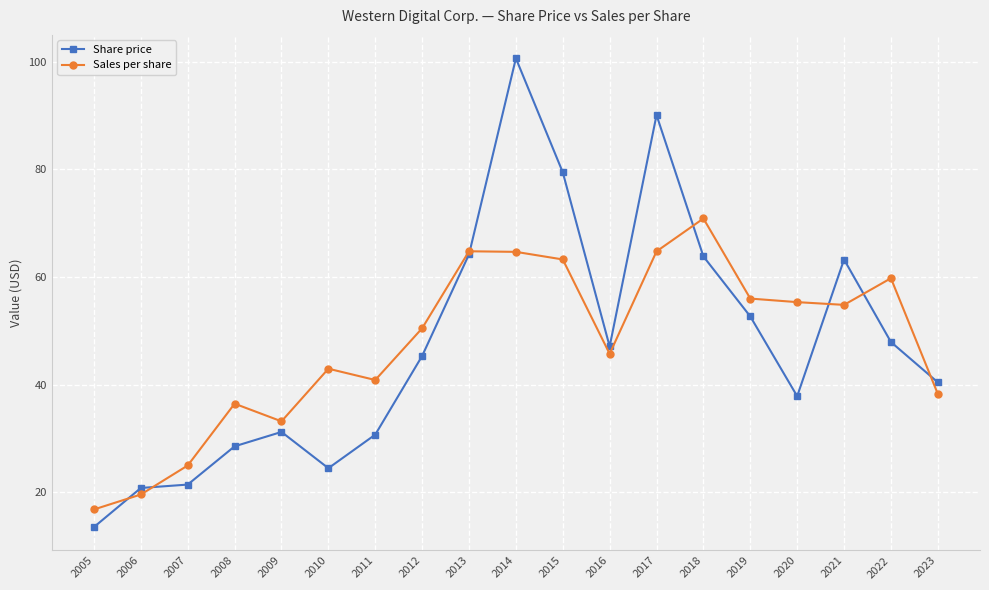

How many categories are shown in the chart?

19